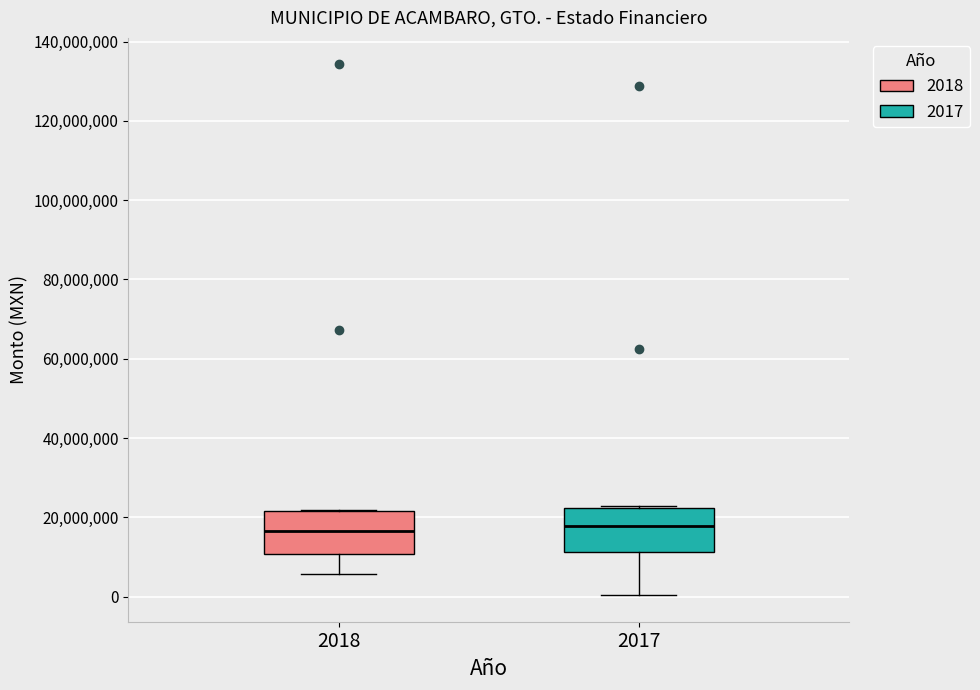

Reading left to right, read every box against the y-axis: the position of its median line, the range the box covers, and the ends of its whiskers. The values are not printed on the chart, so give them approximately, as read against the axis.

2018: median 16000000, box 10000000 to 22000000, whiskers 6000000 to 22000000
2017: median 18000000, box 12000000 to 22000000, whiskers 0 to 22000000